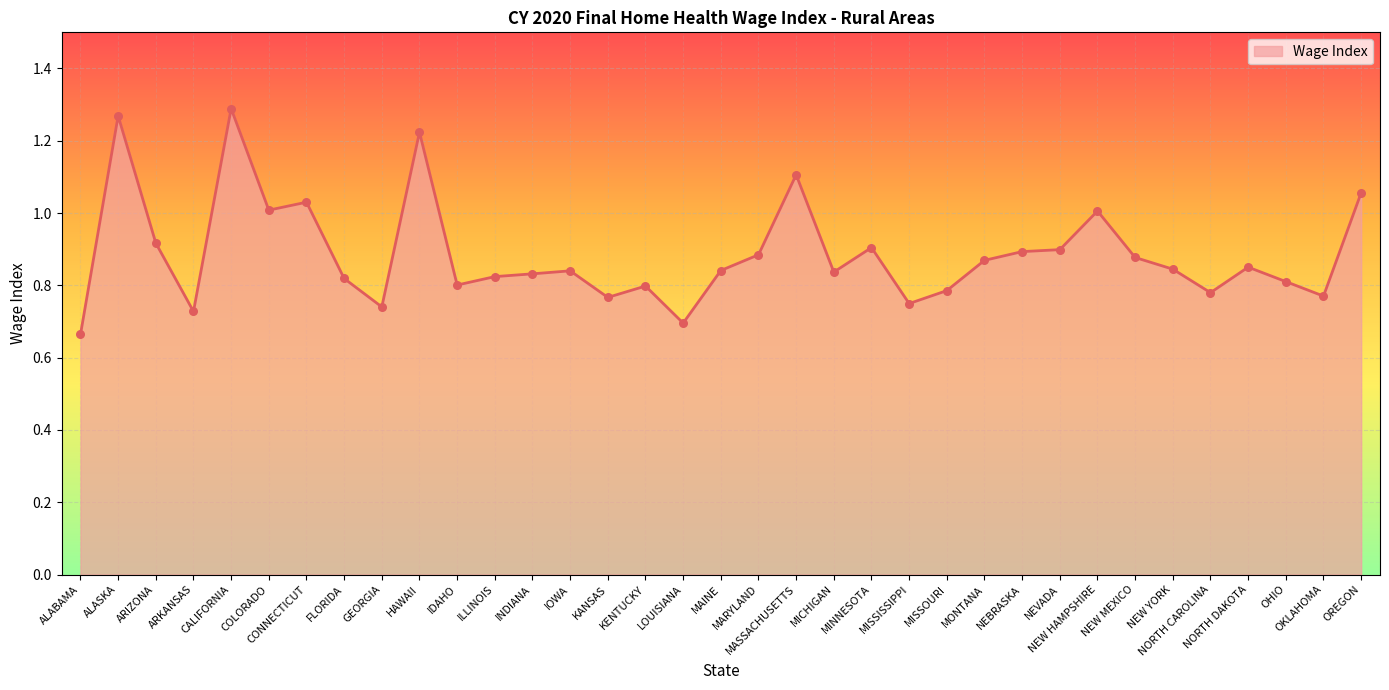

Which has a higher value, MICHIGAN or NEVADA?

NEVADA